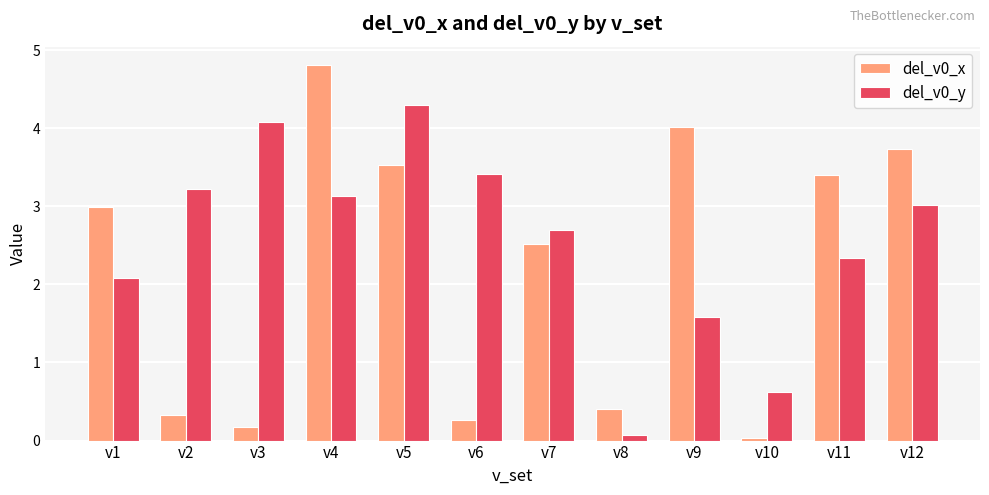

Is it true that del_v0_x equals 0.1 at v6?

False